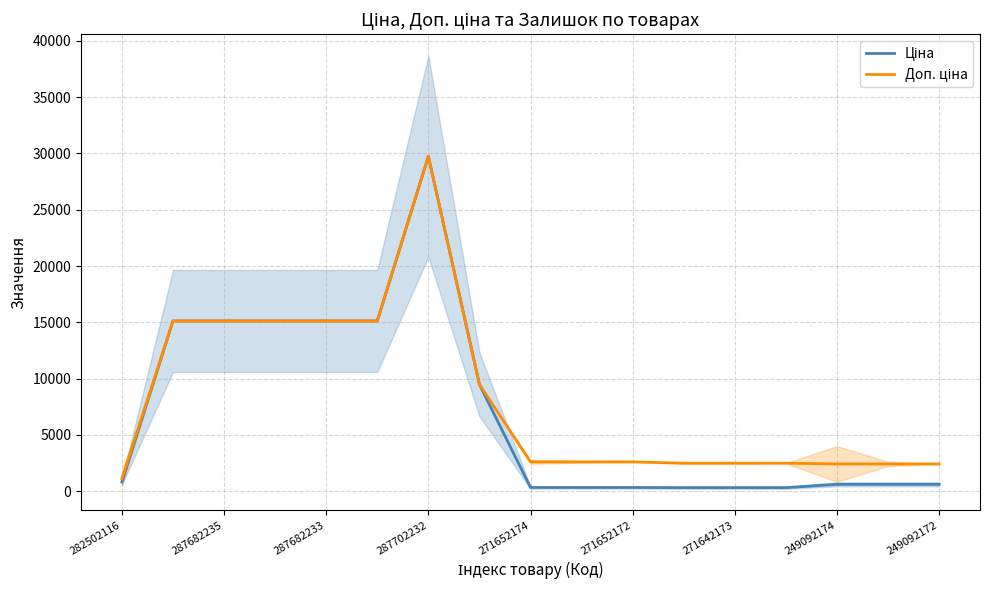

What is the smallest value displayed?

310.3